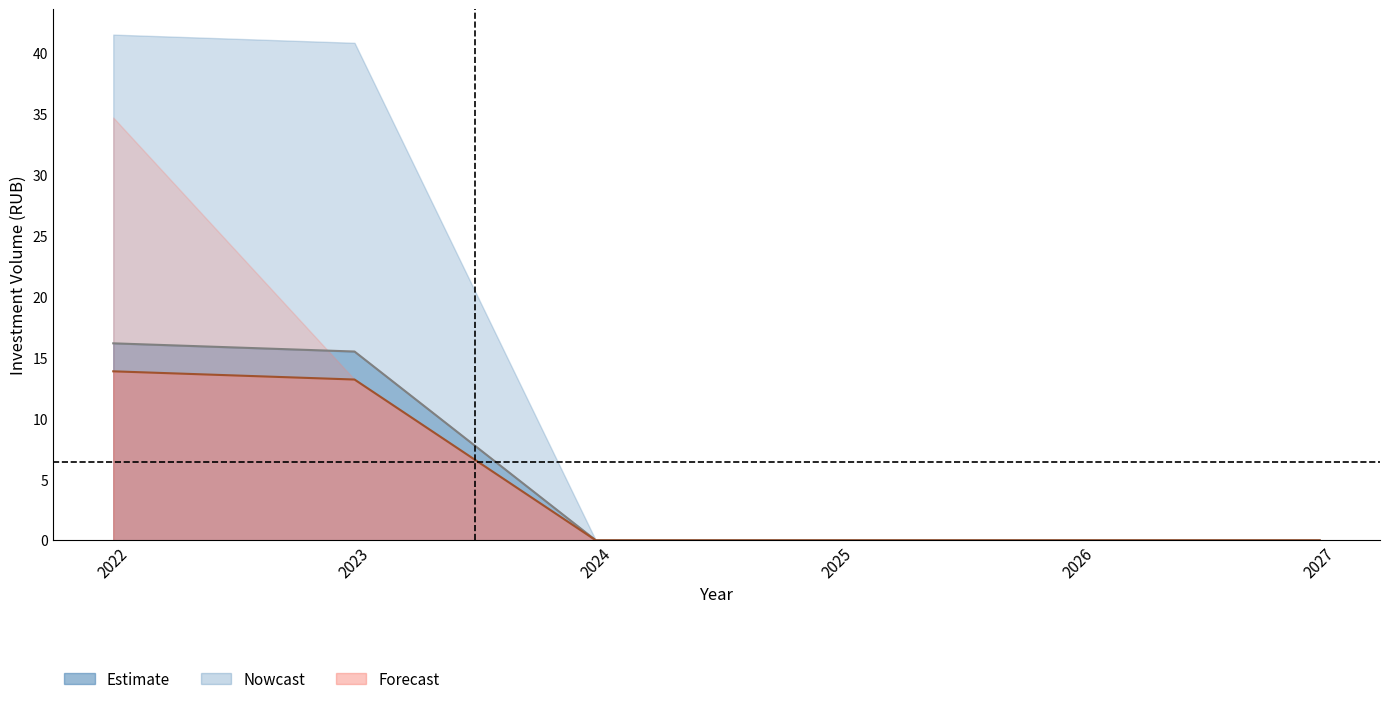

What is the difference between the second highest and minimum values in the Plan (line) series?

15.5